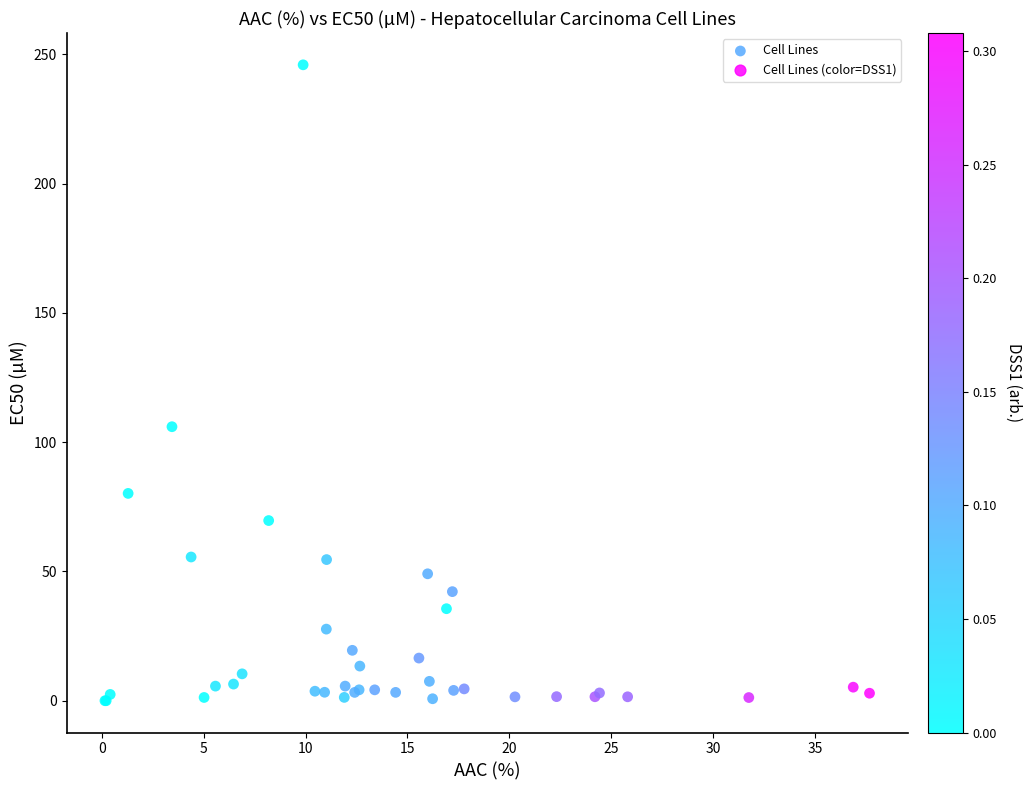

What Y value in the scatter plot is closest to 123?

106.0